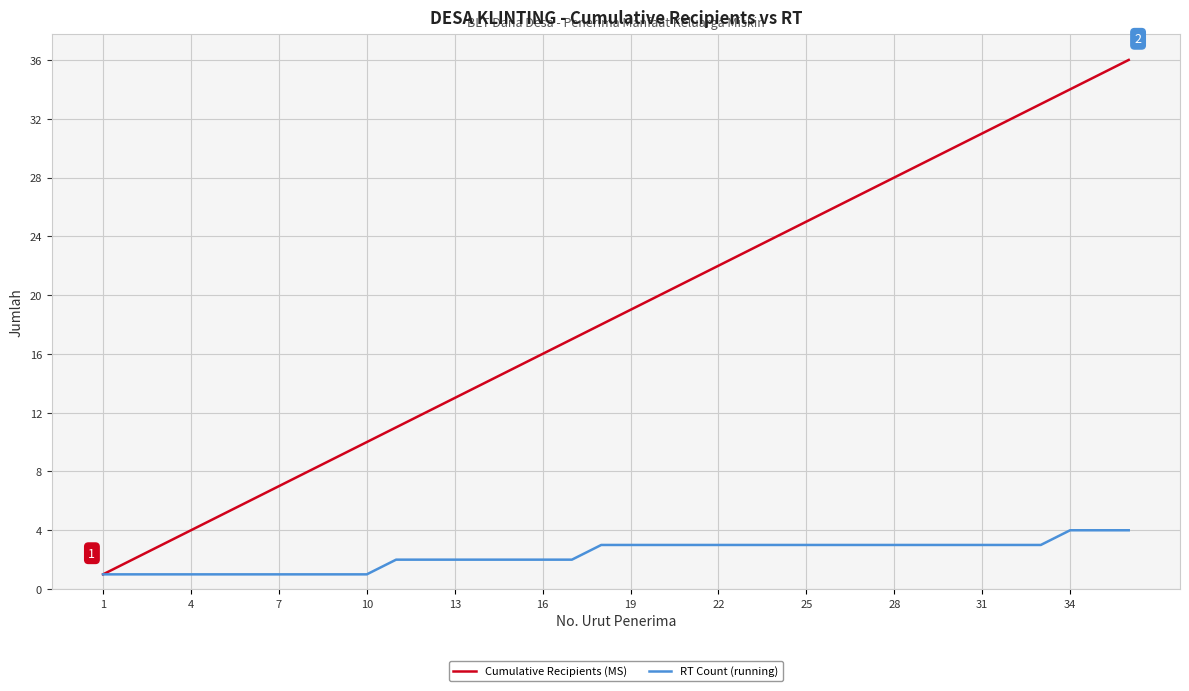

Rank the series by their maximum value, from lowest to highest.

RT Count (running), Cumulative Recipients (MS)